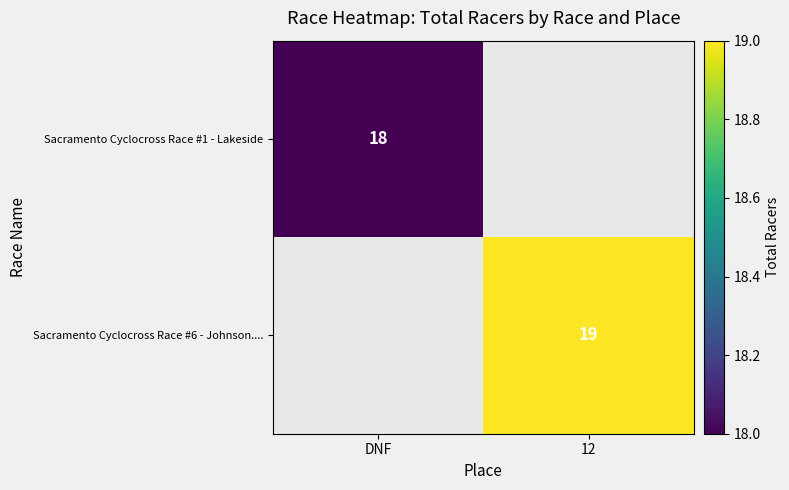

Is the value of Sacramento Cyclocross Race #6 - Johnson.... at 12 greater than the value of Sacramento Cyclocross Race #1 - Lakeside at DNF?

Yes